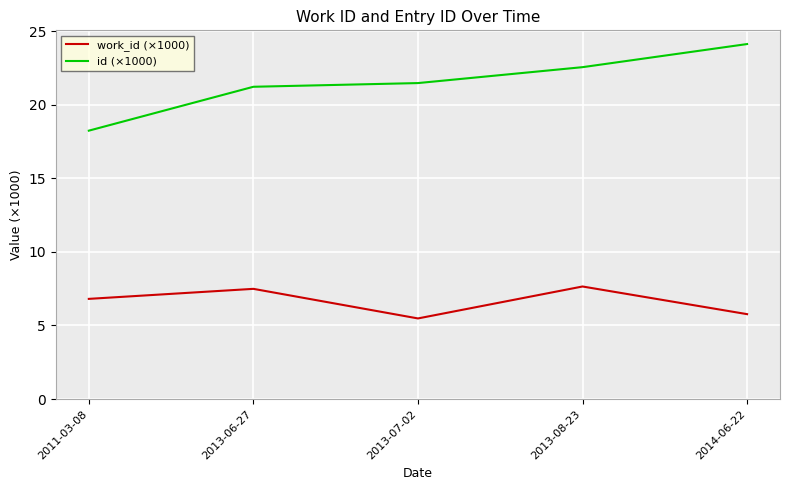

How many values in the id (×1000) series are below 21?

1